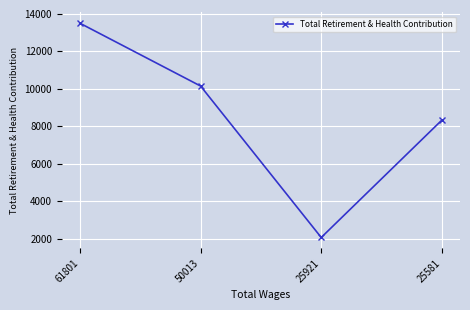

Which has a higher value, 50013 or 61801?

61801